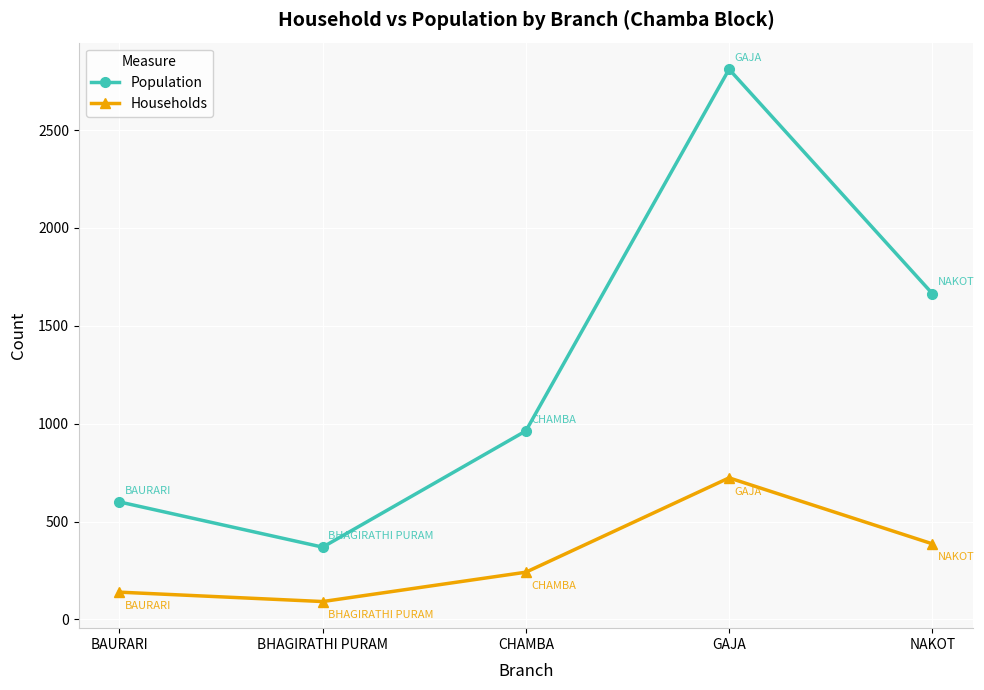

What is the sum of all Population values?

6408